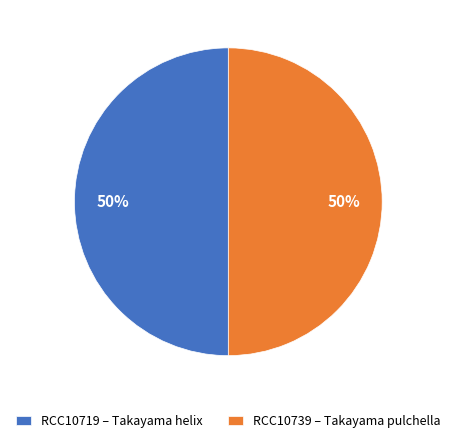

What is the ratio of the value at RCC10719 – Takayama helix to the value at RCC10739 – Takayama pulchella?

1.0